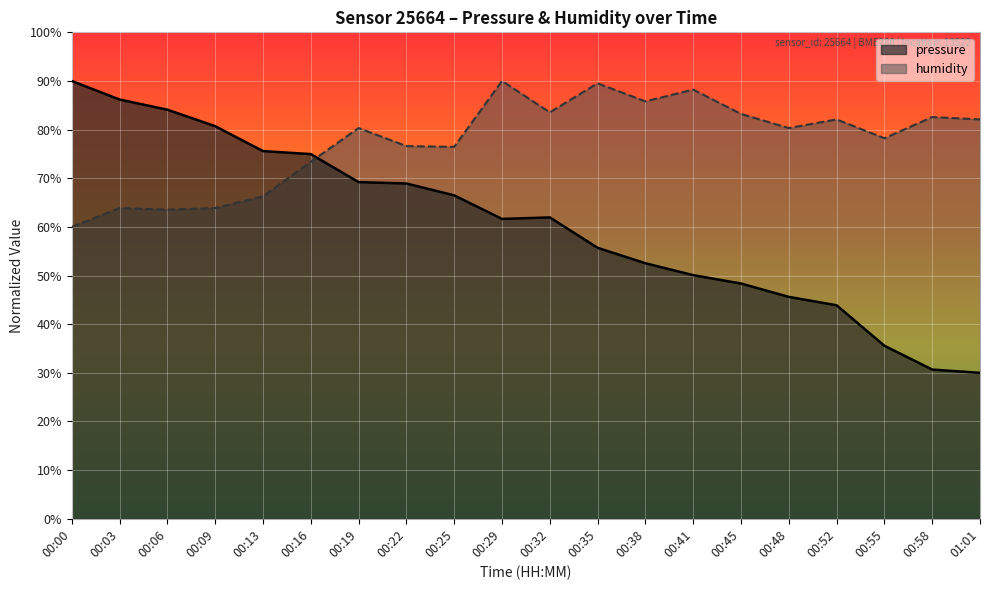

At which category is the sum across all series the highest?

00:29